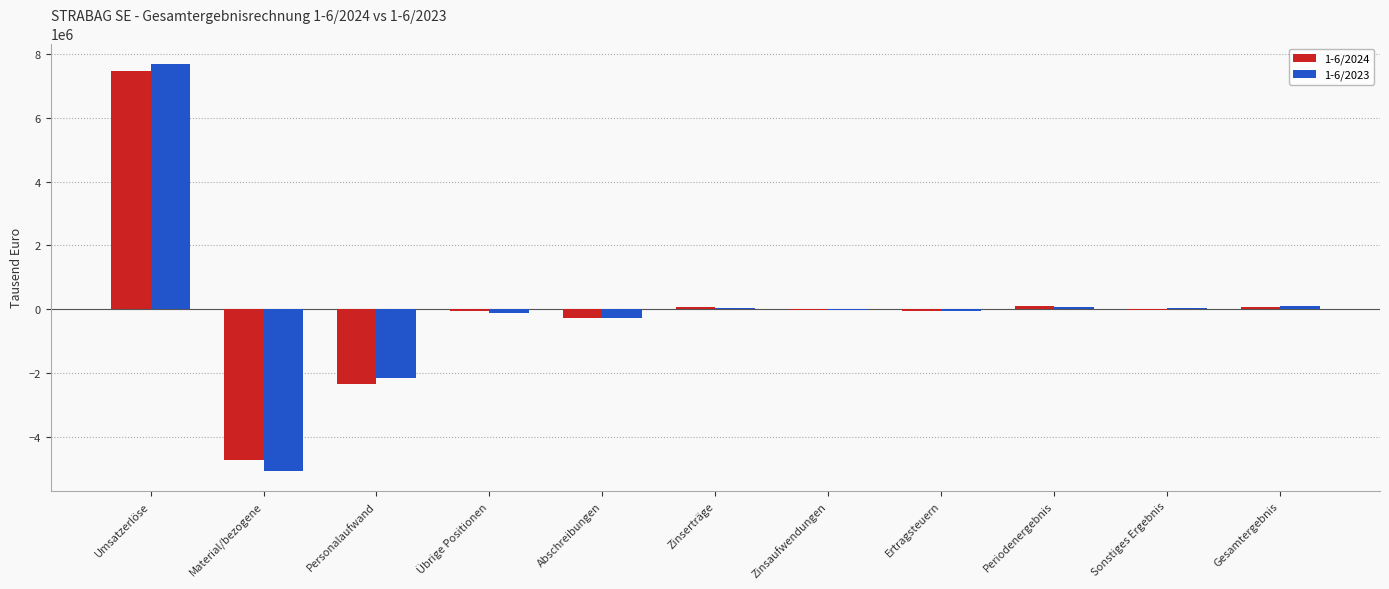

What is the total value across all series at Umsatzerlöse?

15146754